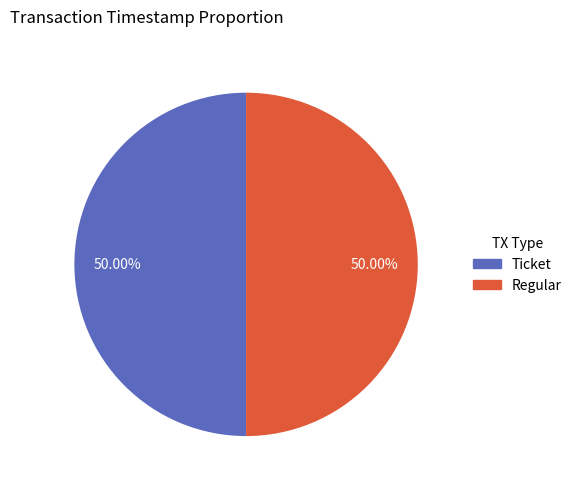

What is the total percentage of Ticket and Regular?

100.0%